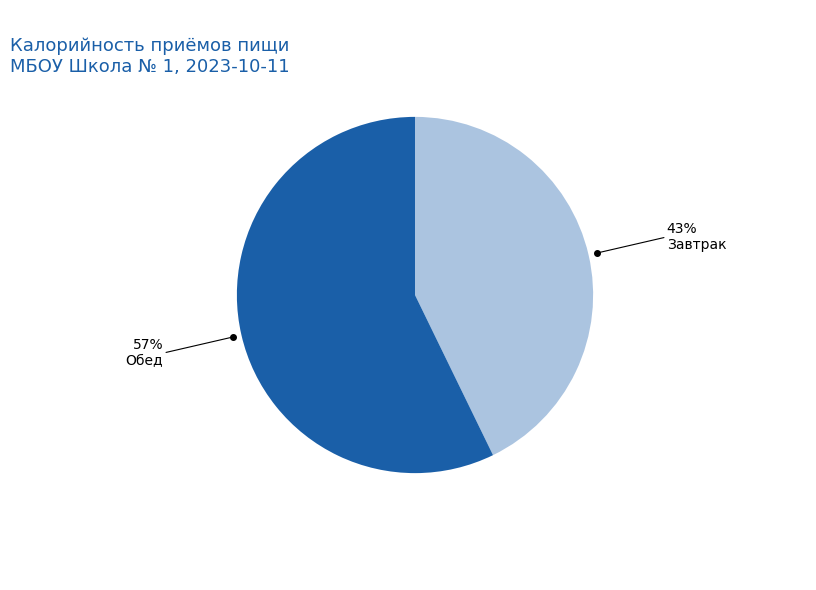

Is it true that Завтрак is 48% of the pie?

False